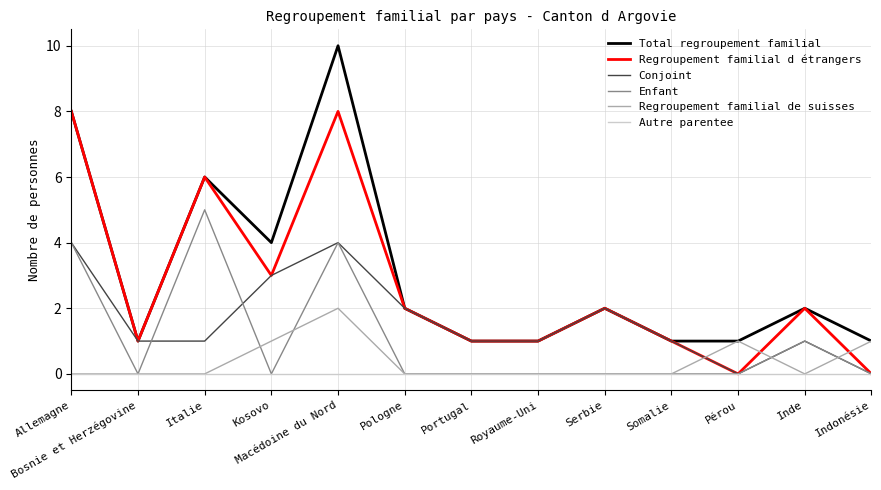

What is the difference between the maximum and minimum values in the Total regroupement familial series?

9